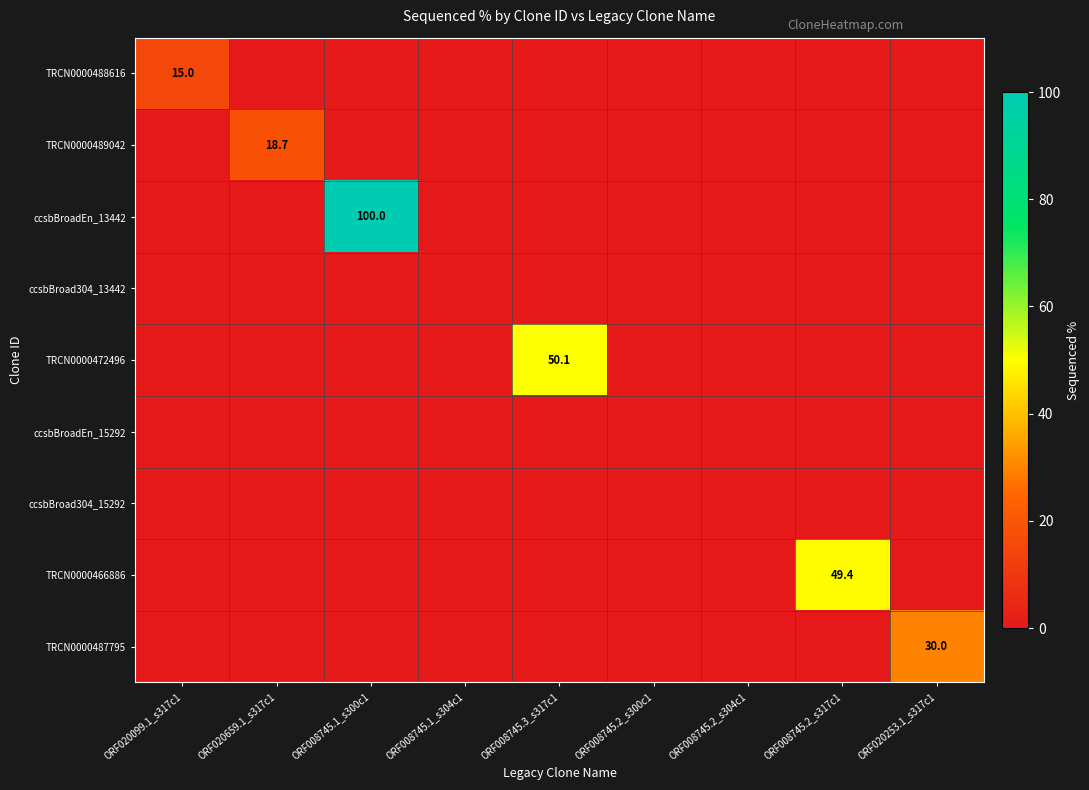

Rank the series by their maximum value, from highest to lowest.

ccsbBroadEn_13442, TRCN0000472496, TRCN0000466886, TRCN0000487795, TRCN0000489042, TRCN0000488616, ccsbBroad304_13442, ccsbBroadEn_15292, ccsbBroad304_15292